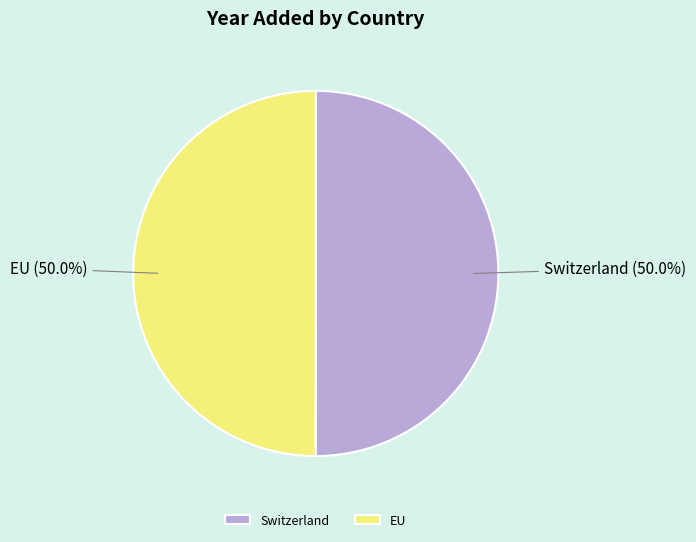

To the nearest percent, what portion does Switzerland represent?

50%